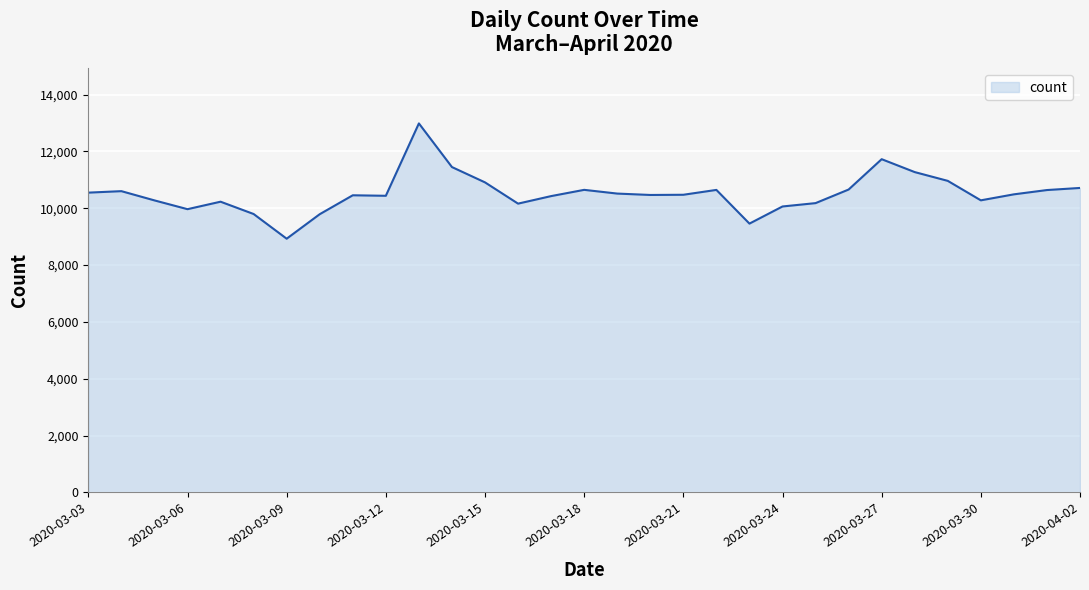

What is the difference between the maximum and minimum values?

4057